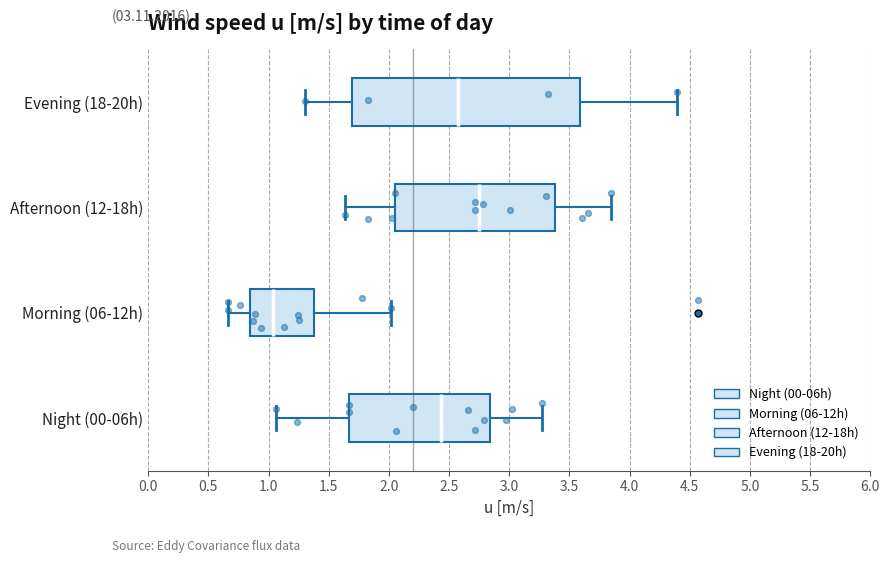

Reading bottom to top, read every box against the x-axis: the position of its median line, the range the box covers, and the ends of its whiskers. The values are not printed on the chart, so give them approximately, as read against the axis.

Night (00-06h): median 2.45, box 1.65 to 2.85, whiskers 1.05 to 3.25
Morning (06-12h): median 1.05, box 0.85 to 1.40, whiskers 0.65 to 2.00
Afternoon (12-18h): median 2.75, box 2.05 to 3.40, whiskers 1.65 to 3.85
Evening (18-20h): median 2.55, box 1.70 to 3.60, whiskers 1.30 to 4.40